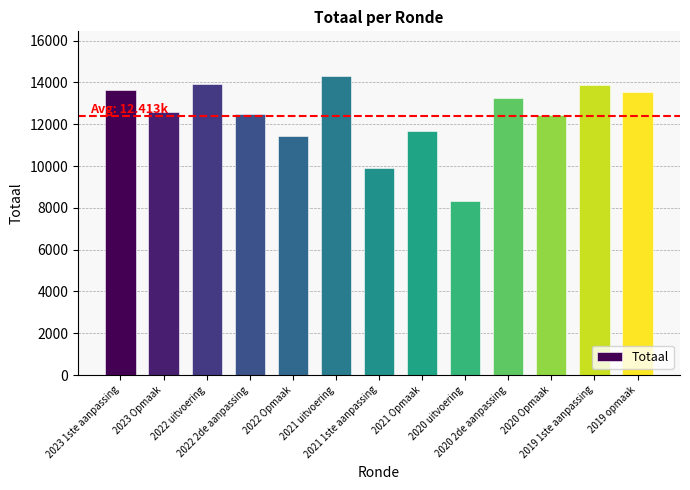

The chart shows a value of 13550 at 2019 opmaak. True or false?

True